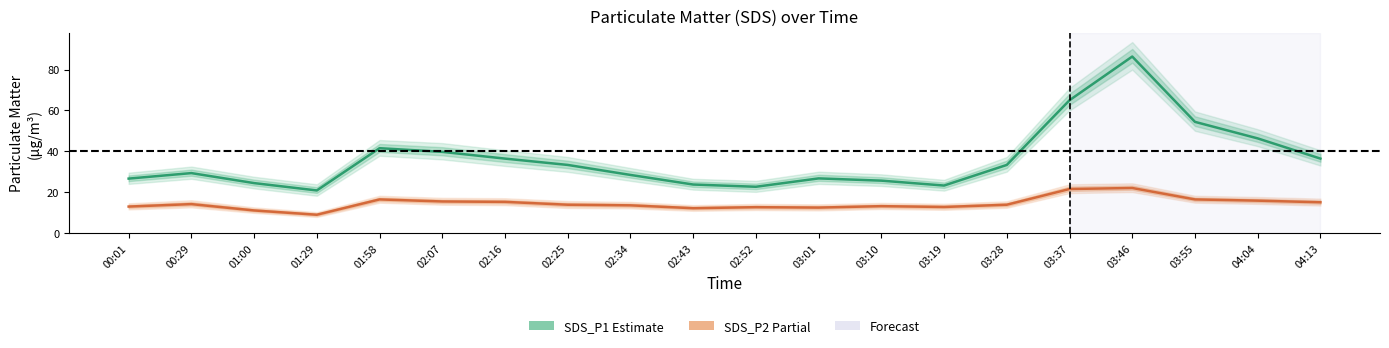

Rank the categories by SDS_P1 (Estimate) value from highest to lowest.

03:46, 03:37, 03:55, 04:04, 01:58, 02:07, 02:16, 04:13, 02:25, 03:28, 00:29, 02:34, 03:01, 00:01, 03:10, 01:00, 02:43, 03:19, 02:52, 01:29